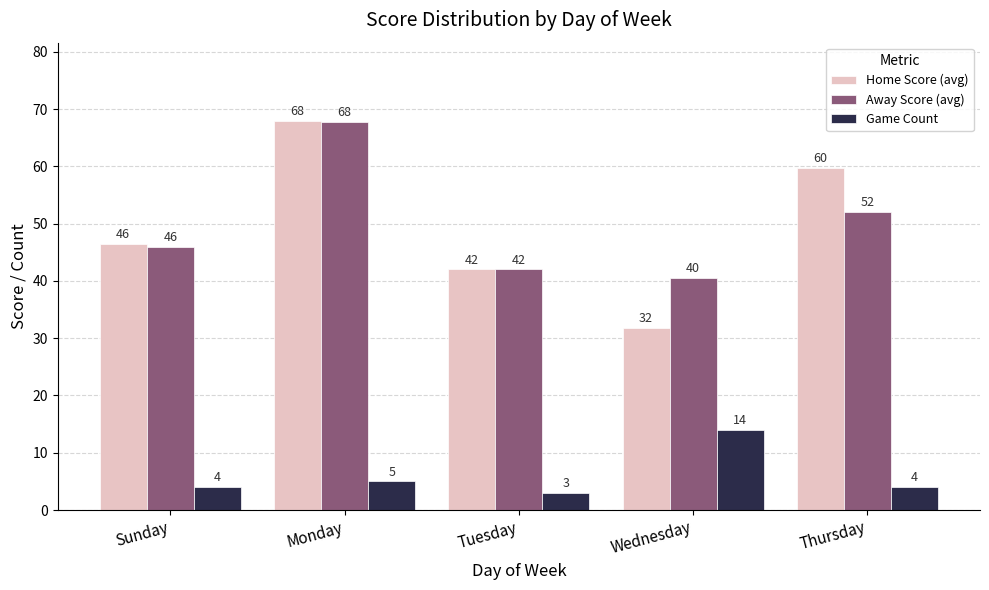

Which series has the widest spread of values?

Home Score (avg)